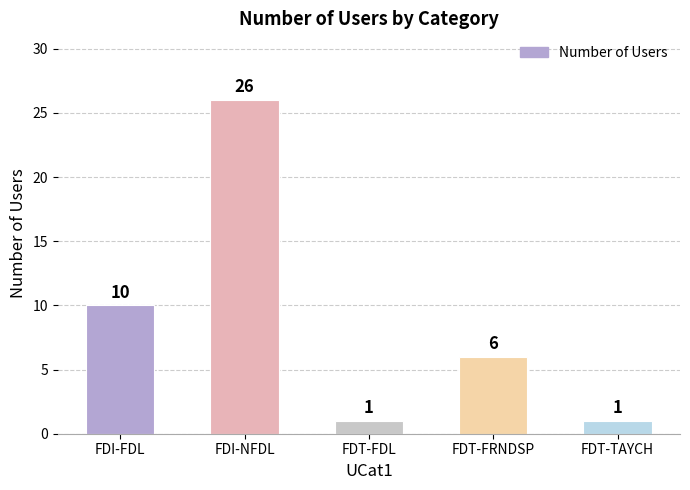

True or false: the data shows 10 at FDI-FDL.

True